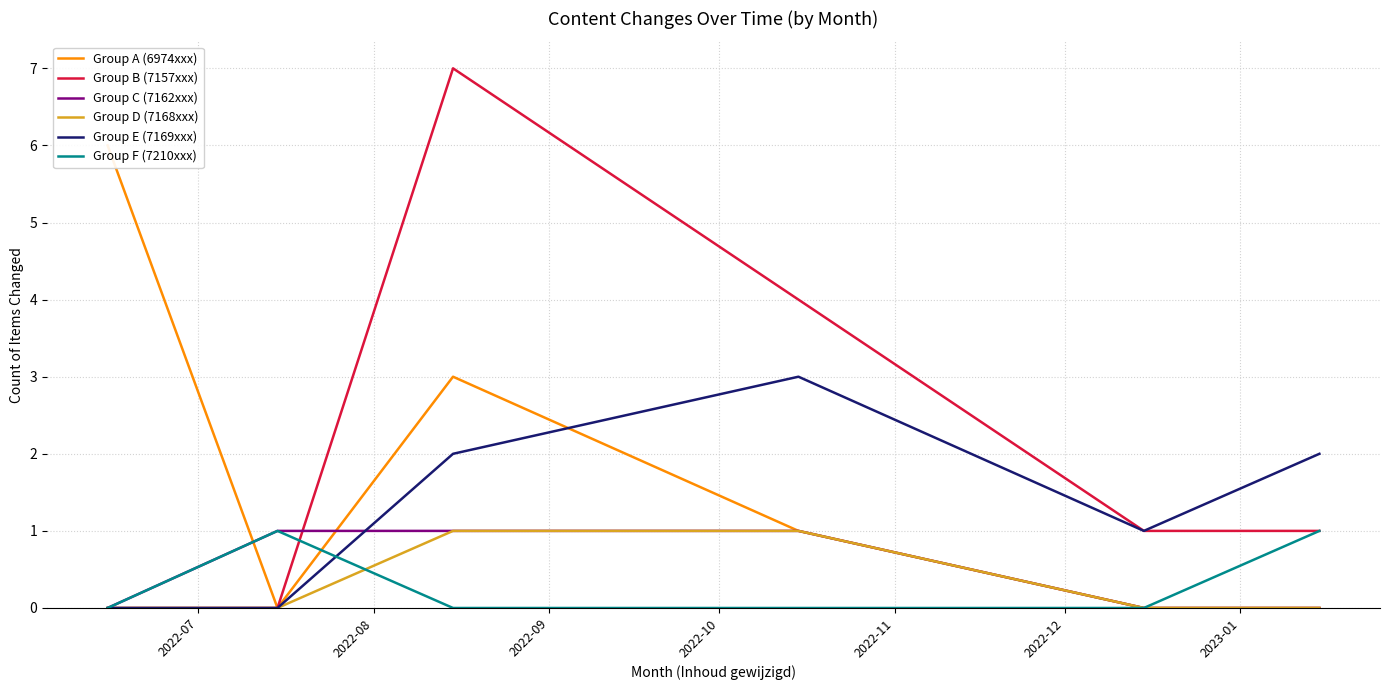

Reading left to right, extract all data points from this chart.

Group A (6974xxx): 6	0	3	1	0	0
Group B (7157xxx): 0	0	7	4	1	1
Group C (7162xxx): 0	1	1	1	0	0
Group D (7168xxx): 0	0	1	1	0	0
Group E (7169xxx): 0	0	2	3	1	2
Group F (7210xxx): 0	1	0	0	0	1